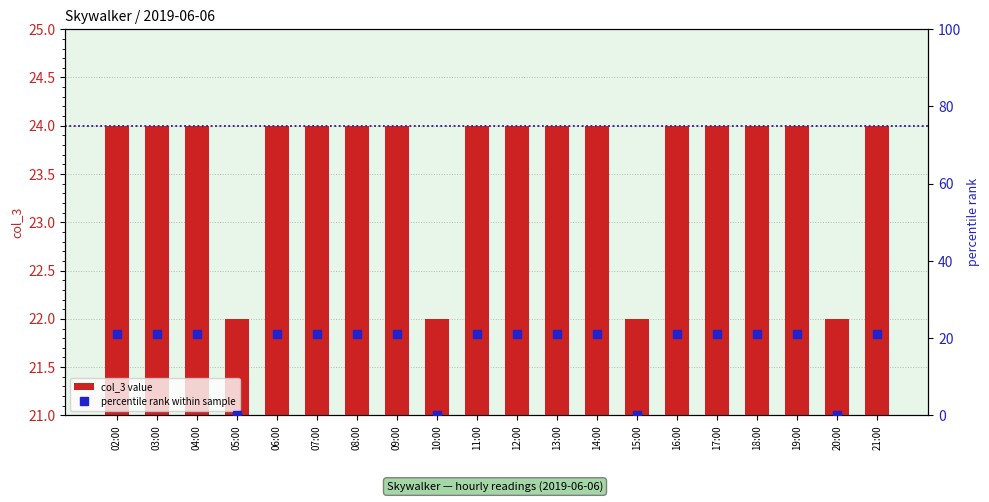

At which category does the chart reach its minimum across all series?

05:00